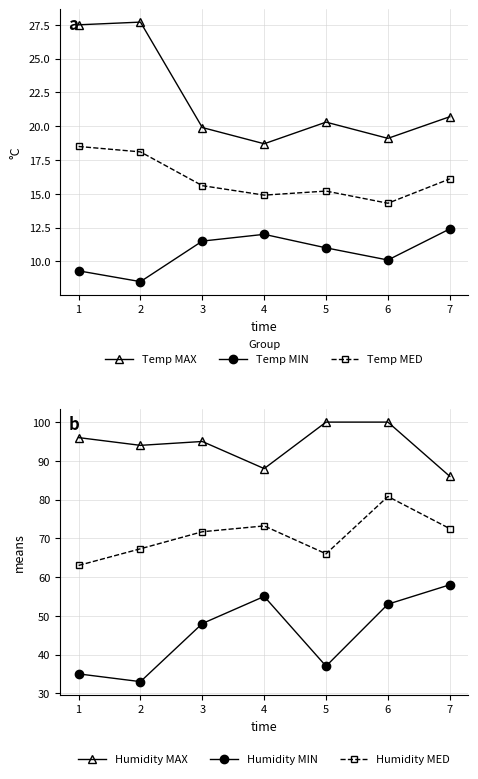

List the series in order of their peak value, highest first.

Humidity MAX, Humidity MED, Humidity MIN, Temp MAX, Temp MED, Temp MIN